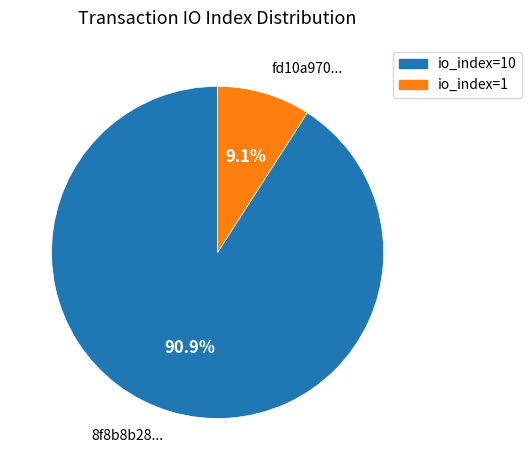

Is there a majority slice in this chart?

Yes